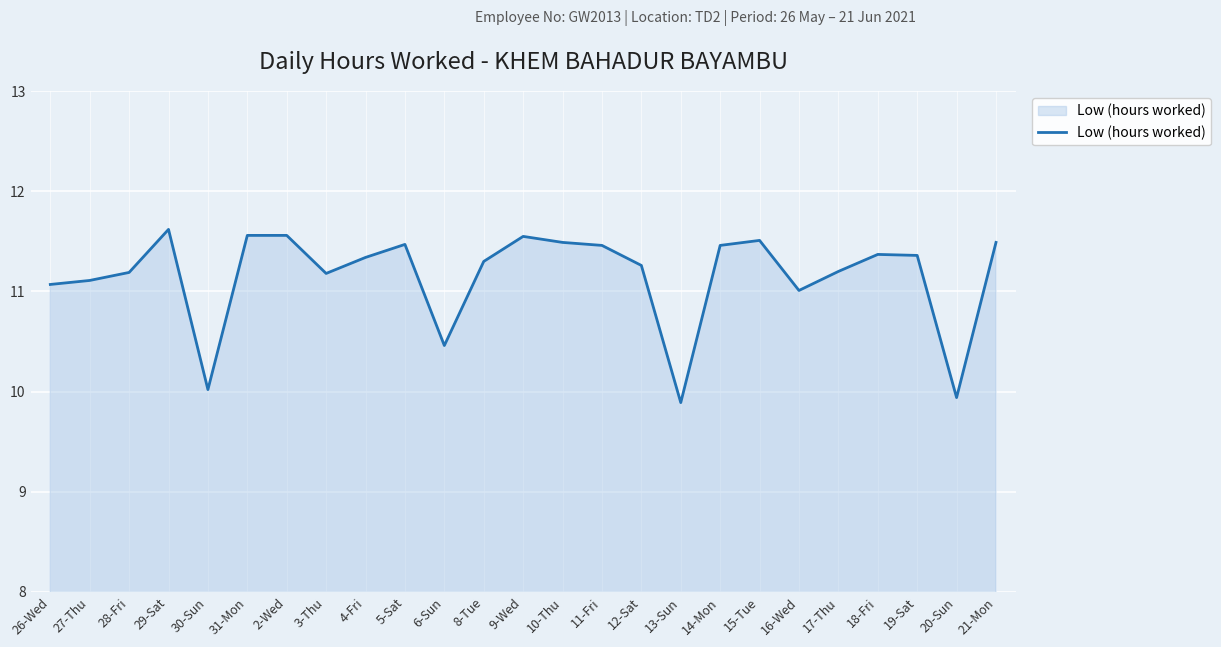

How many lines are shown in the chart?

1